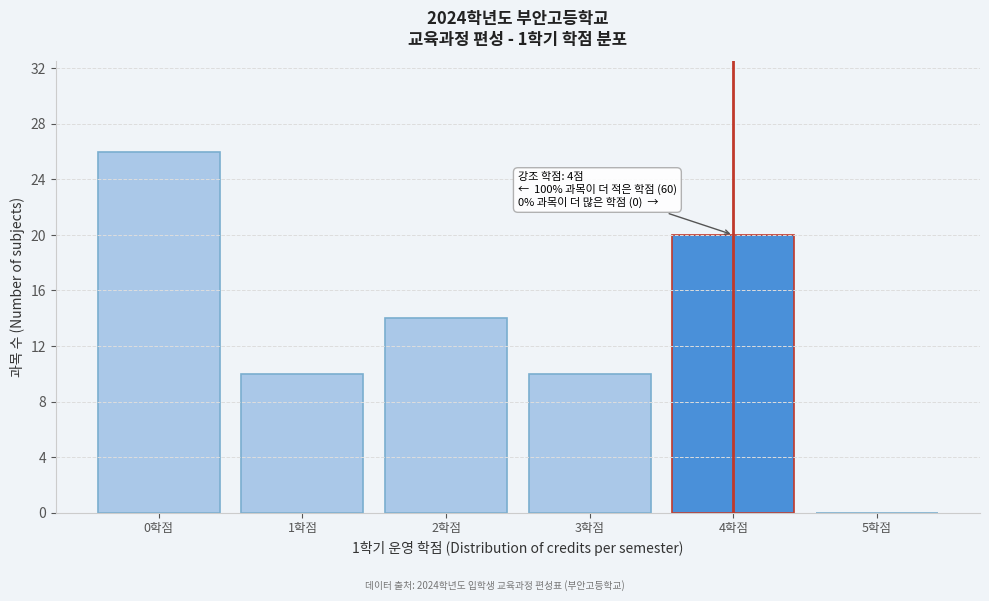

Reading left to right, list all the values displayed in this chart.

0학점=26	1학점=10	2학점=14	3학점=10	4학점=20	5학점=0